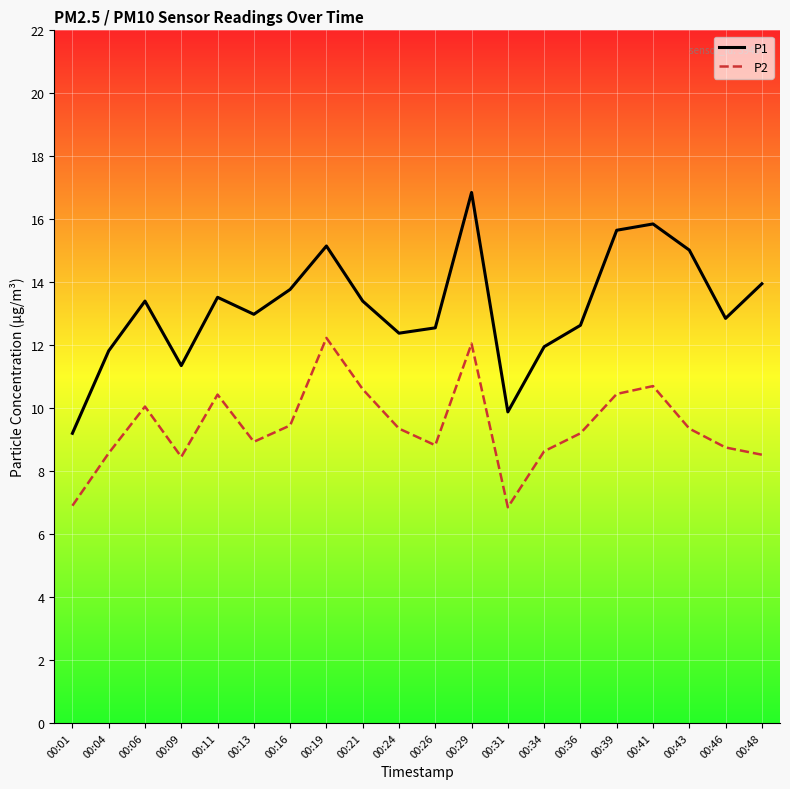

Which label corresponds to the largest value in the chart?

00:29